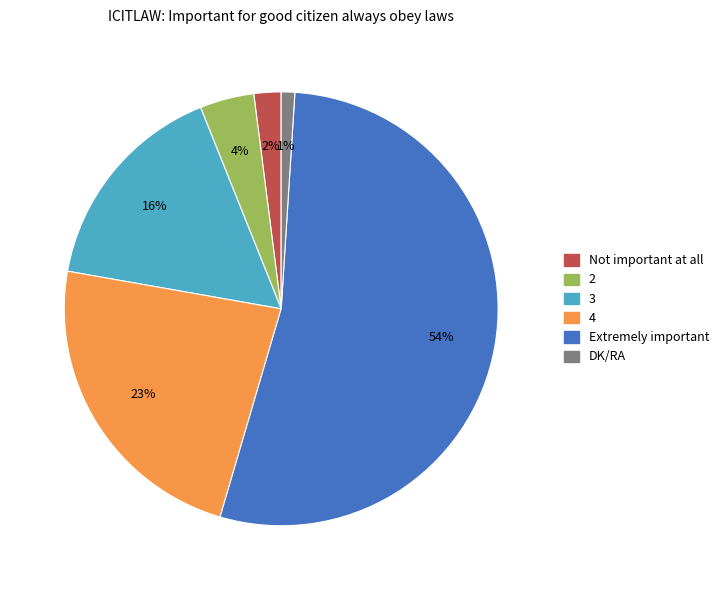

Between Not important at all and Extremely important, which is larger?

Extremely important